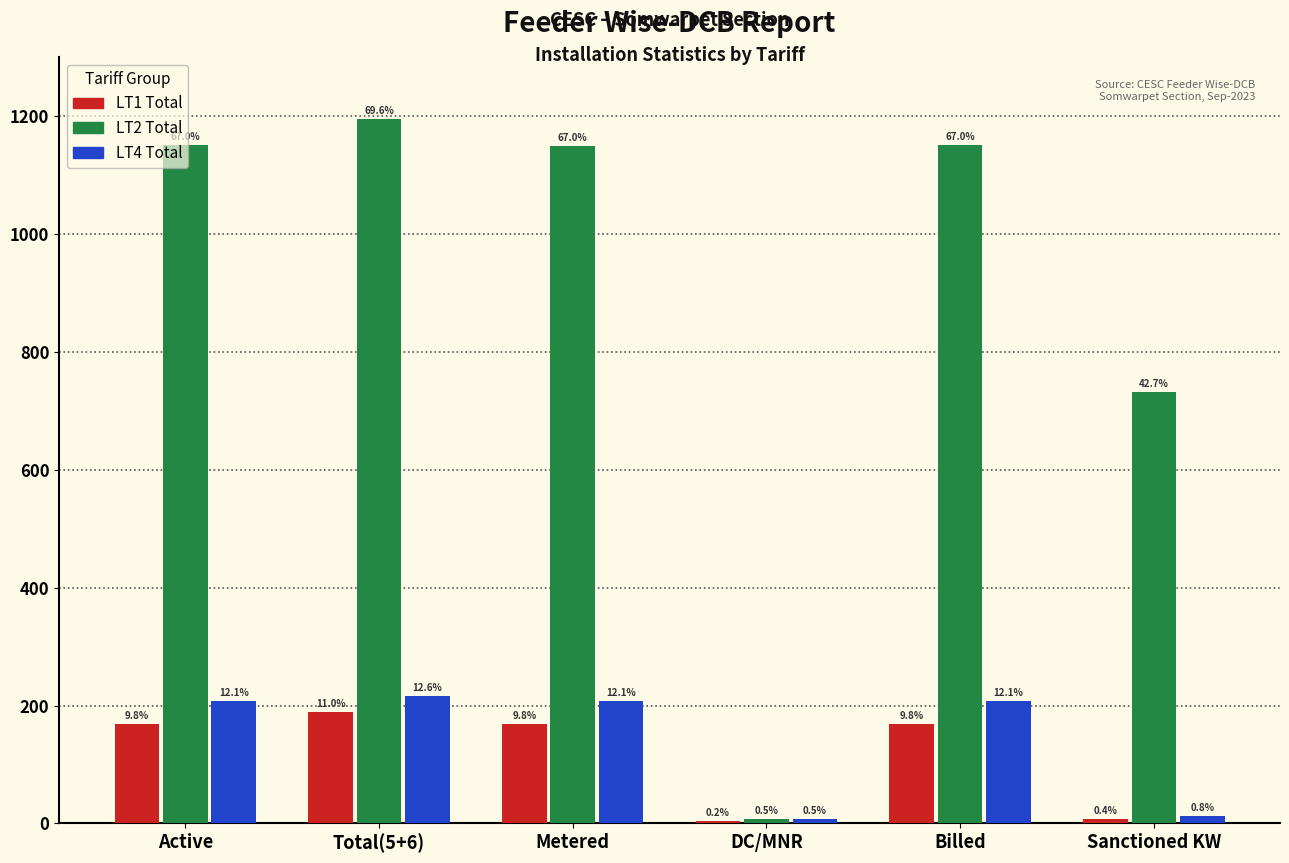

What are all the series names shown in the legend?

LT1 Total, LT2 Total, LT4 Total